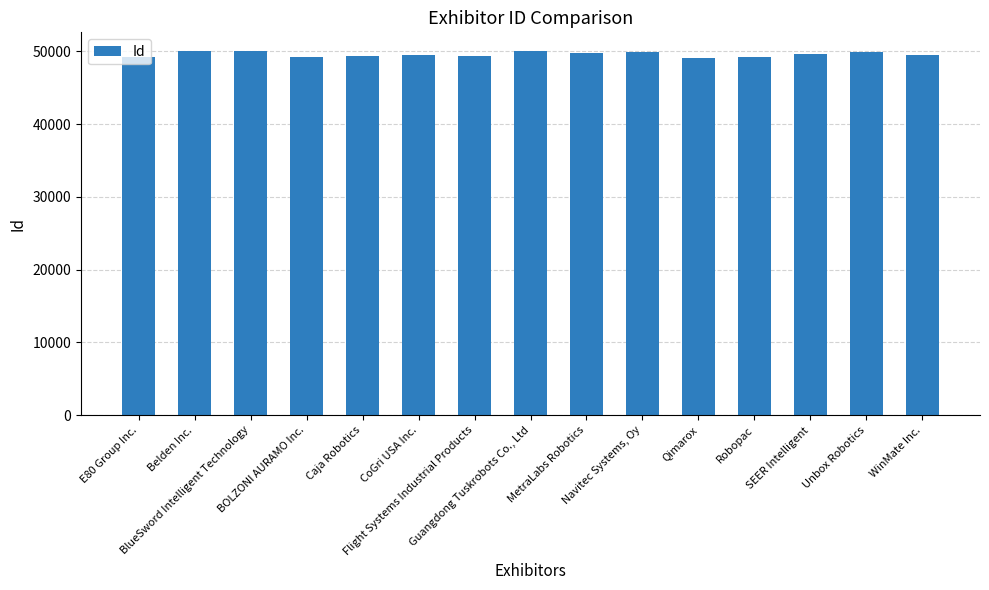

What is the greatest value displayed?

50127